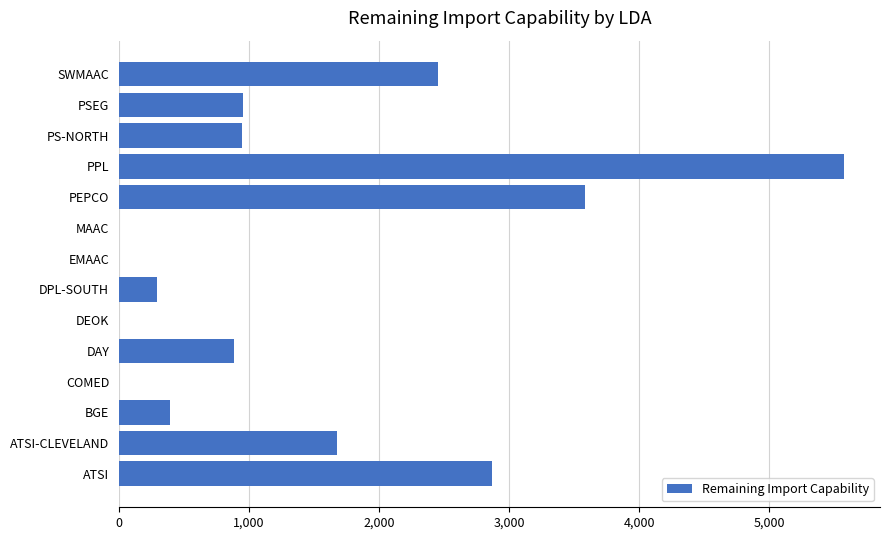

What is the approximate value at ATSI-CLEVELAND?

1677.6